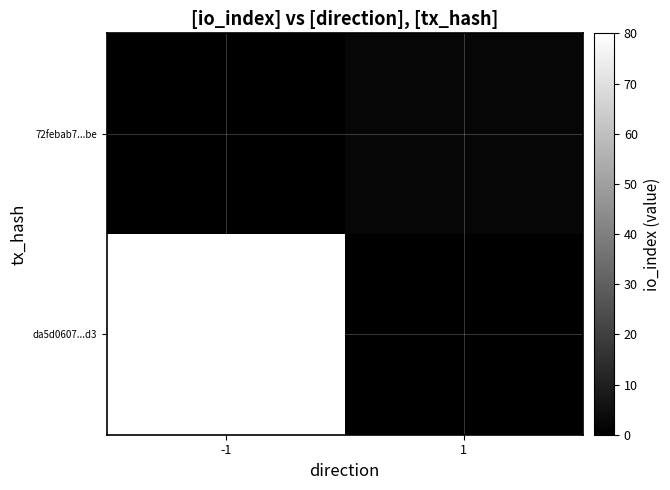

At which category is the sum across all series the highest?

-1